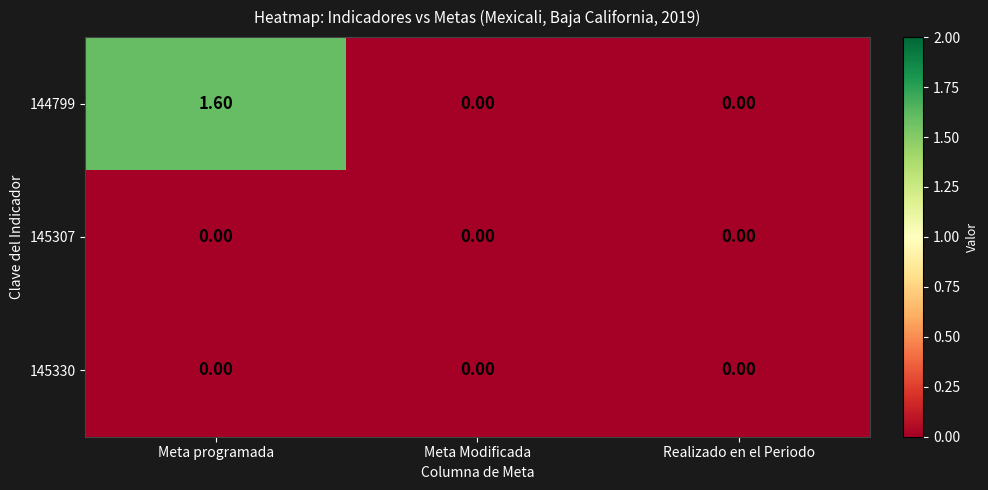

Which category has the highest value across all series?

Meta programada